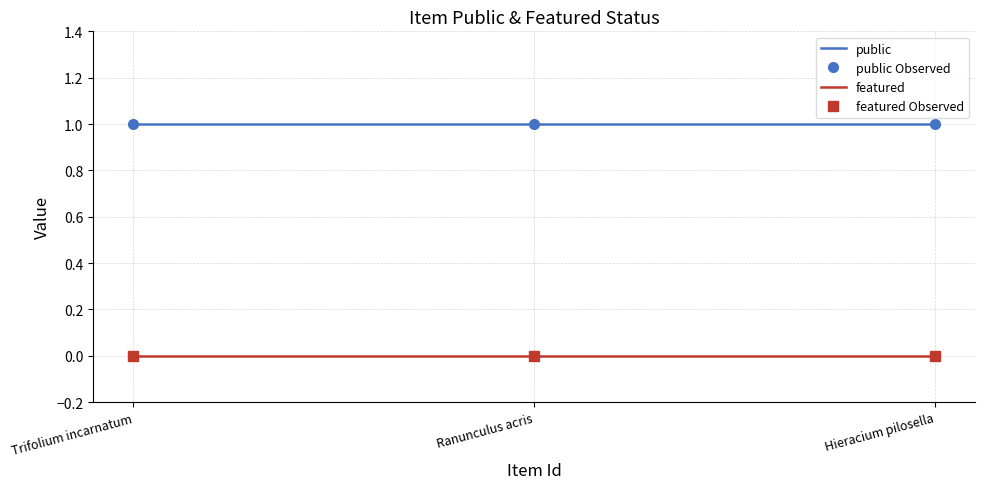

What is the value of the public Observed point at the 1st from the left?

1